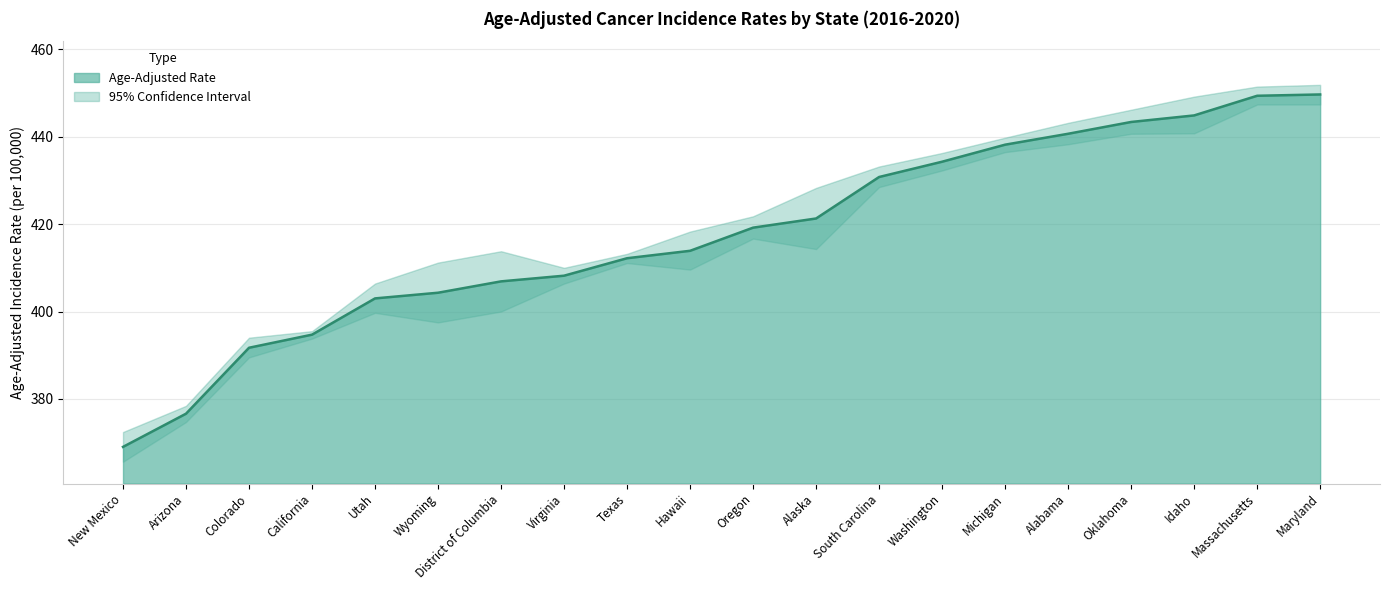

Does the chart have visible grid lines?

Yes